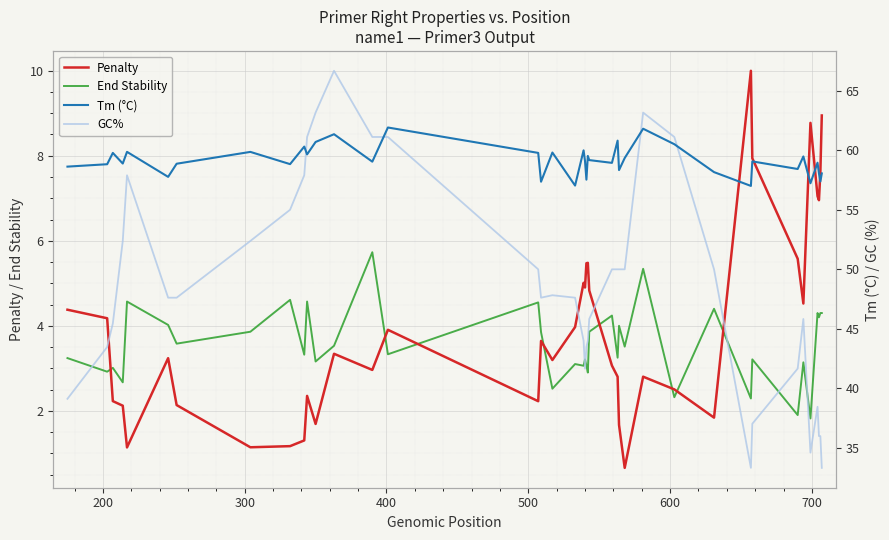

True or false: Penalty and GC% intersect in this chart.

False